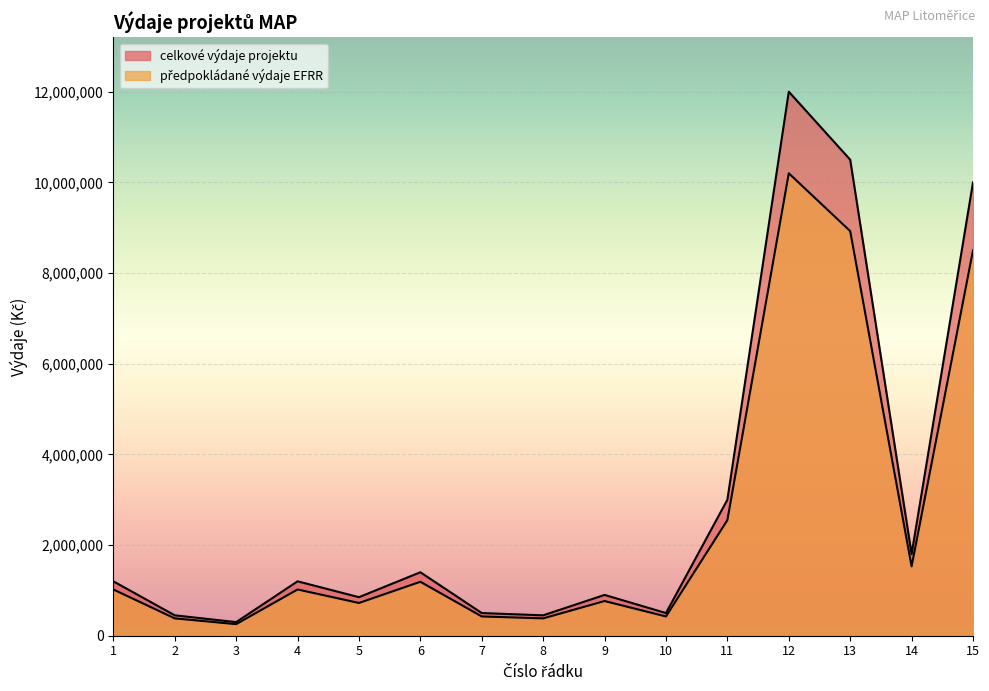

The předpokládané výdaje EFRR series shows 731731 at 6. True or false?

False